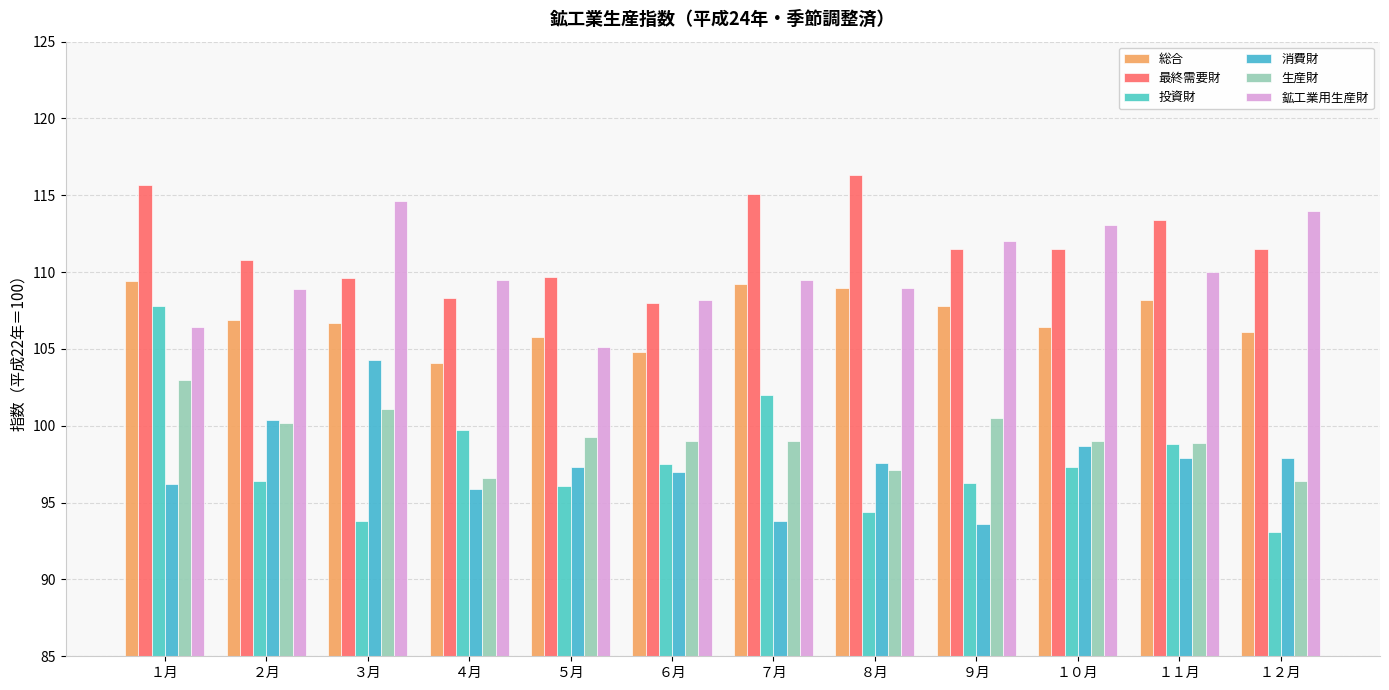

Rank the series by their maximum value, from highest to lowest.

最終需要財, 鉱工業用生産財, 総合, 投資財, 消費財, 生産財